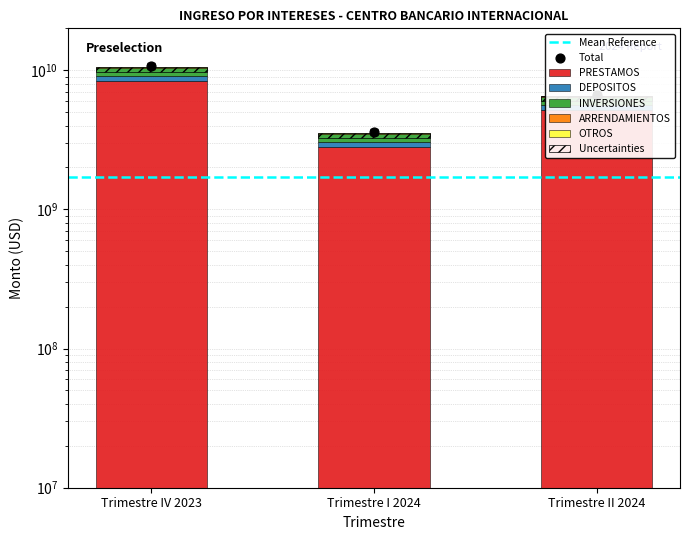

At which category is the sum across all series the highest?

Trimestre IV 2023